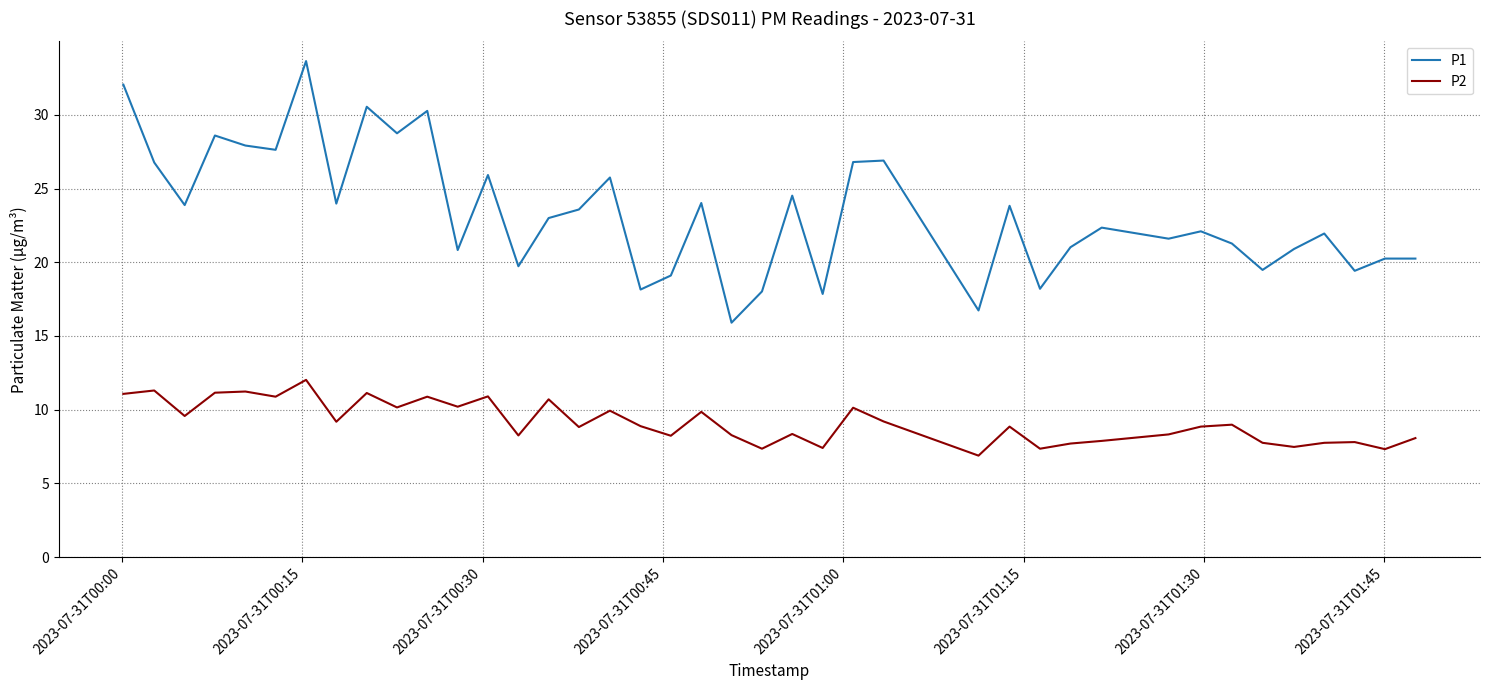

Which series has the largest range (max minus min)?

P1